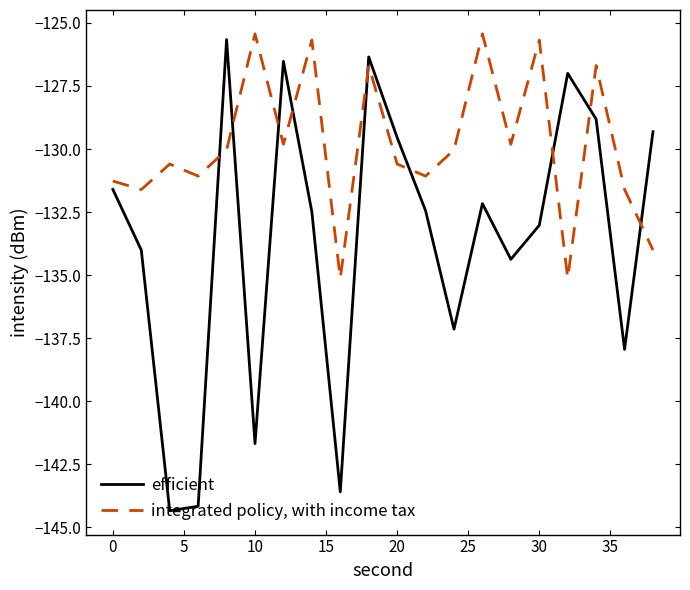

Which series has the largest range (max minus min)?

efficient